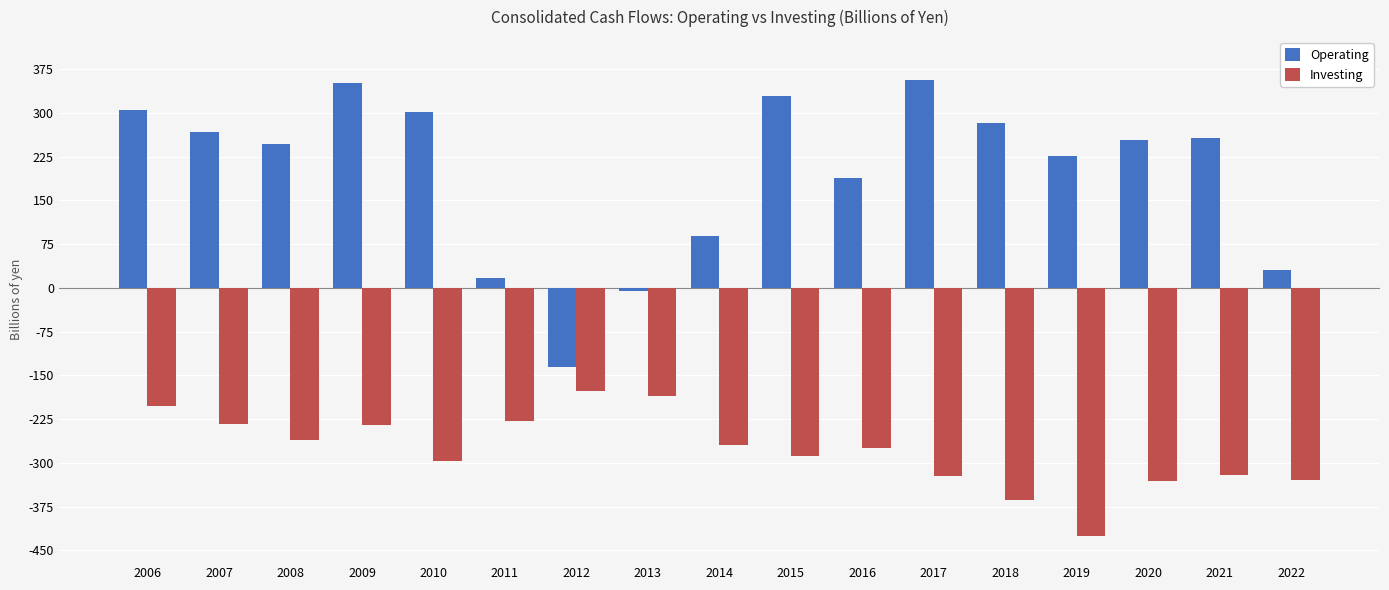

Which series has the largest total across all categories?

Operating